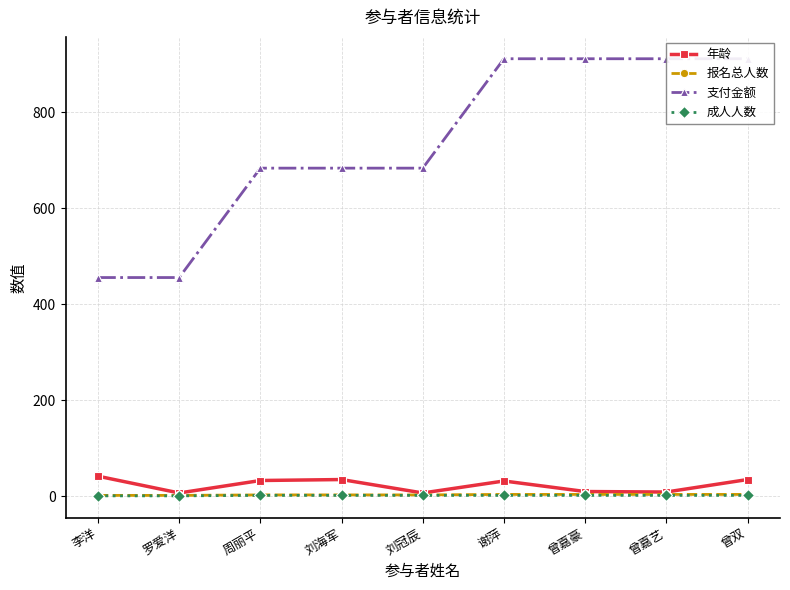

Reading left to right, transcribe all the data shown in this chart.

年龄: 李洋=42	罗爱洋=7	周丽平=33	刘海军=35	刘冠辰=7	谢萍=32	曾嘉豪=10	曾嘉艺=9	曾双=35
报名总人数: 李洋=2	罗爱洋=2	周丽平=3	刘海军=3	刘冠辰=3	谢萍=4	曾嘉豪=4	曾嘉艺=4	曾双=4
支付金额: 李洋=456	罗爱洋=456	周丽平=684	刘海军=684	刘冠辰=684	谢萍=912	曾嘉豪=912	曾嘉艺=912	曾双=912
成人人数: 李洋=1	罗爱洋=1	周丽平=2	刘海军=2	刘冠辰=2	谢萍=2	曾嘉豪=2	曾嘉艺=2	曾双=2